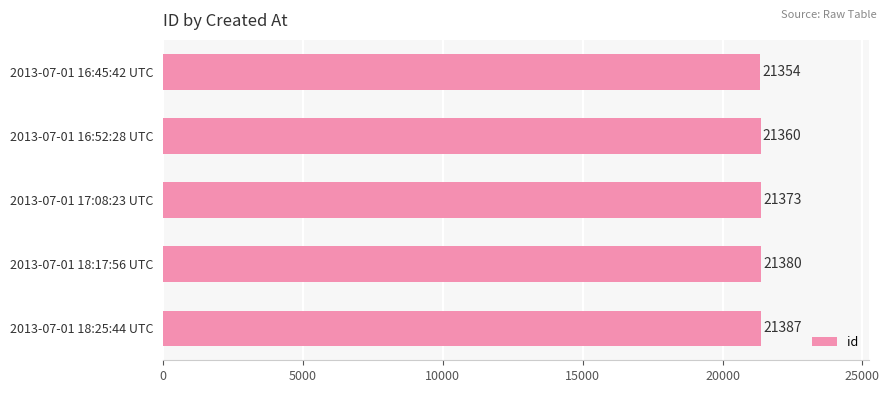

What is the change in value from 2013-07-01 16:52:28 UTC to 2013-07-01 18:25:44 UTC?

+27